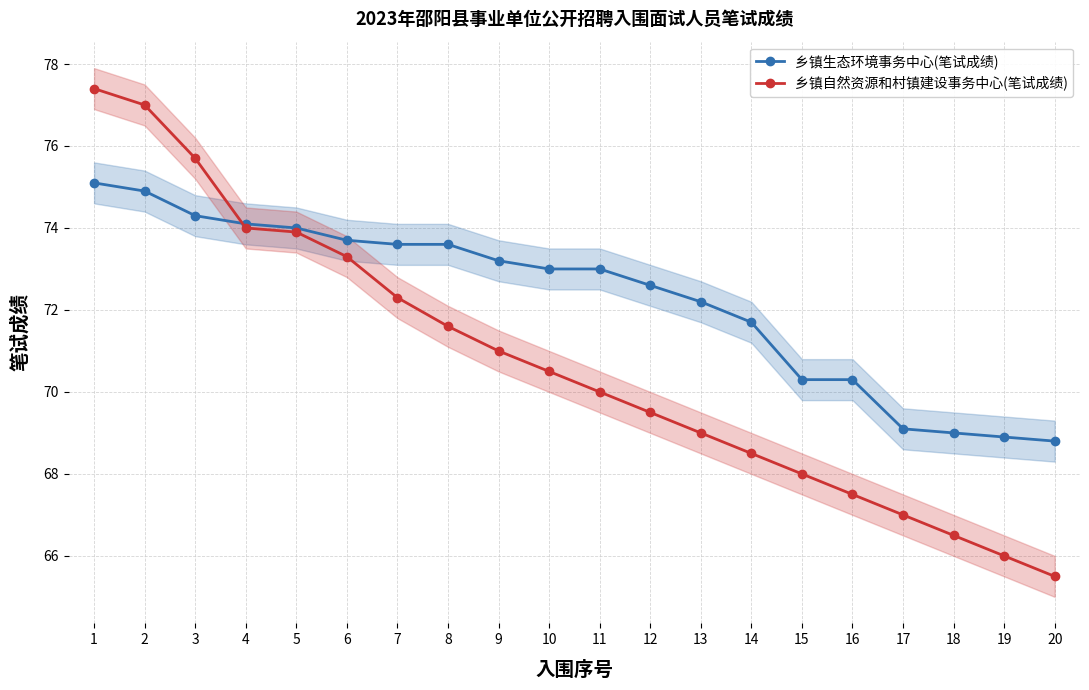

What are all the series names shown in the legend?

乡镇生态环境事务中心(笔试成绩), 乡镇自然资源和村镇建设事务中心(笔试成绩)